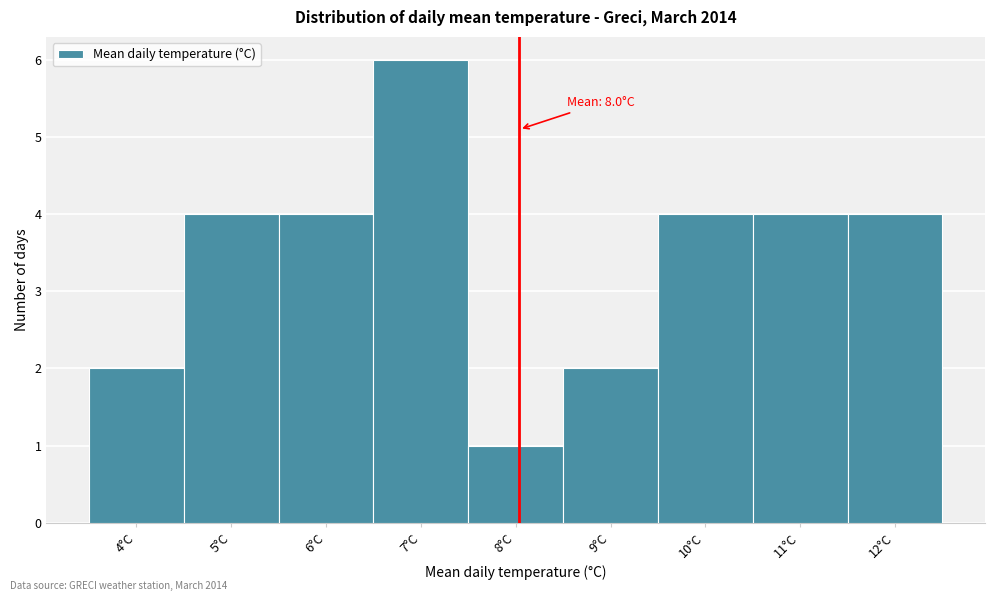

Which range on the x-axis has the tallest bar?

6.5 to 7.5